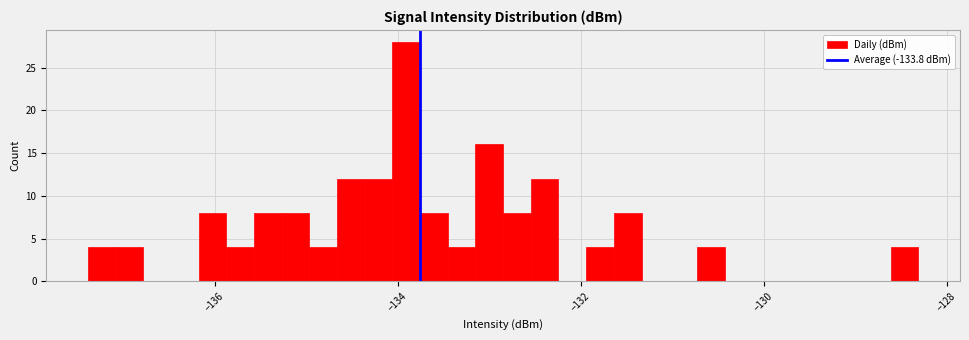

Around what value on the x-axis is the tallest bar? Give the approximate position of its centre, as read against the axis.

-134.0